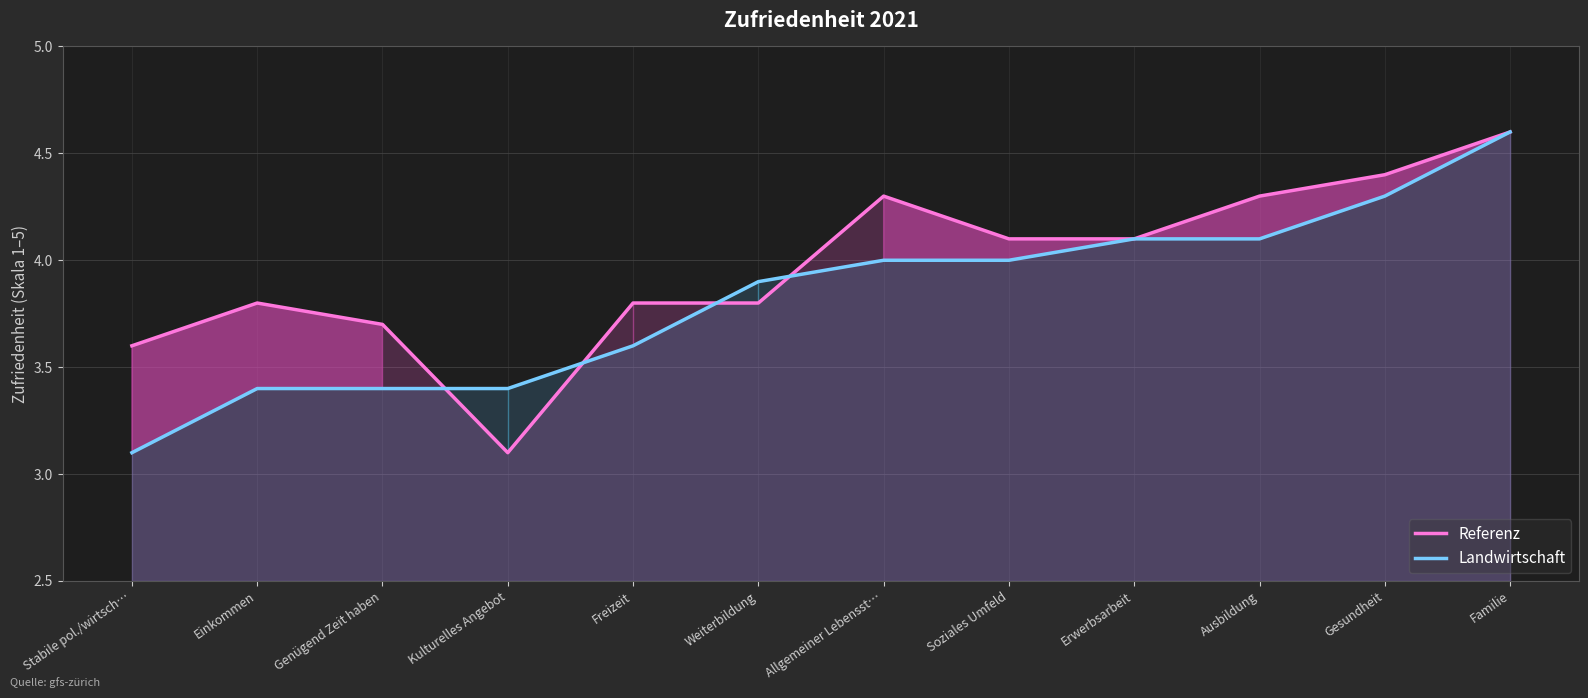

True or false: Landwirtschaft and Referenz cross at least once.

True